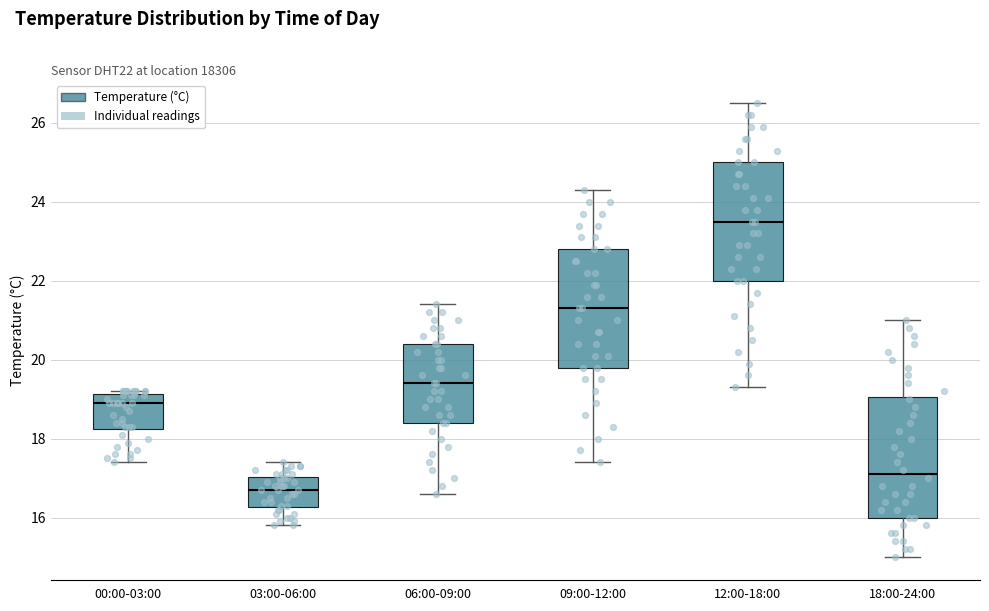

Where is the lower edge of the box for 12:00-18:00 on the y-axis? The values are not printed on the chart, so give them approximately, as read against the axis.

22.0